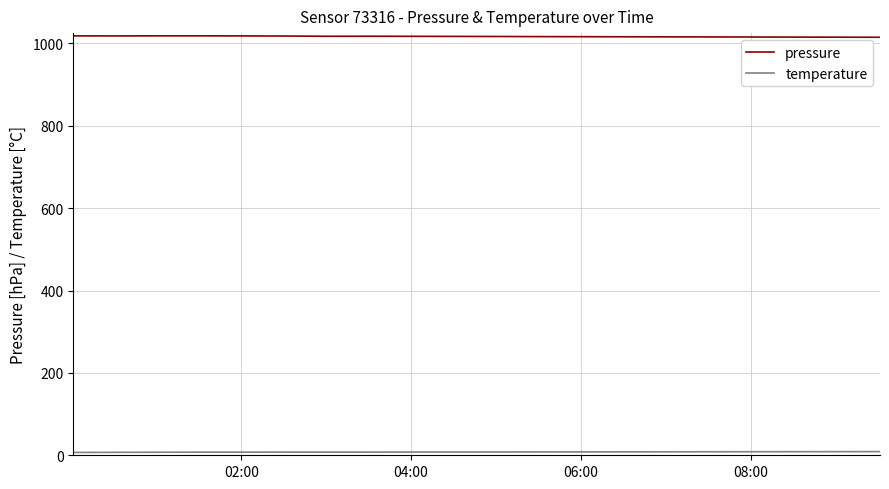

Which series has the largest total across all categories?

pressure